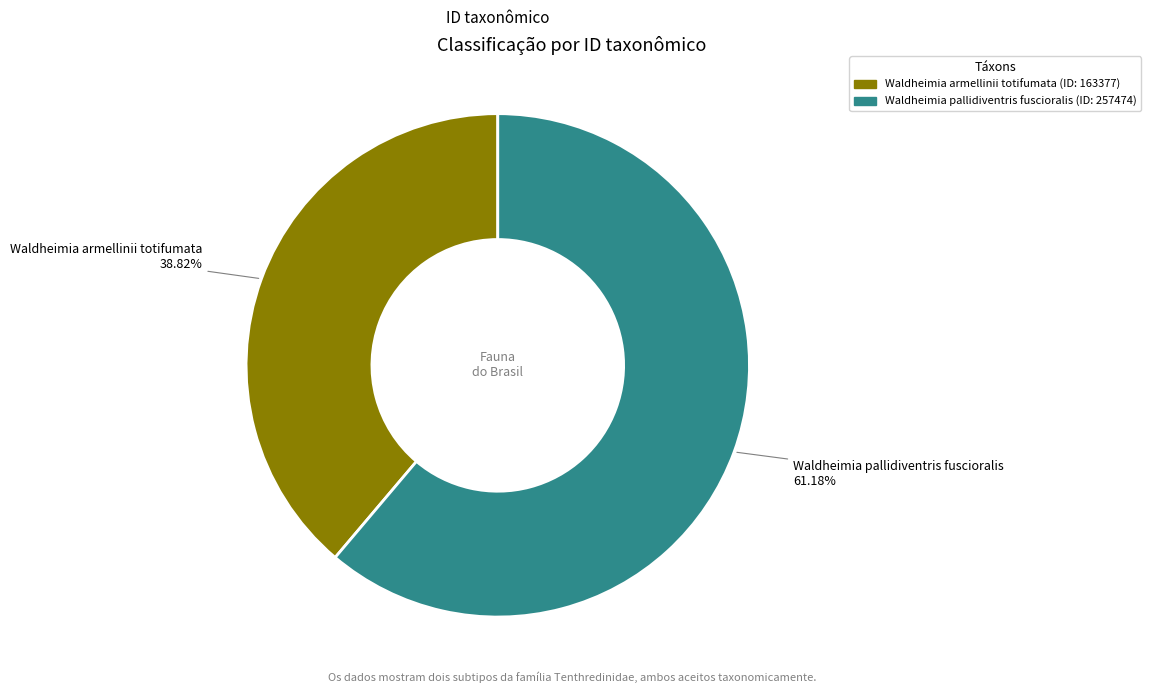

The Waldheimia pallidiventris fuscioralis slice represents 54% of the pie. True or false?

False